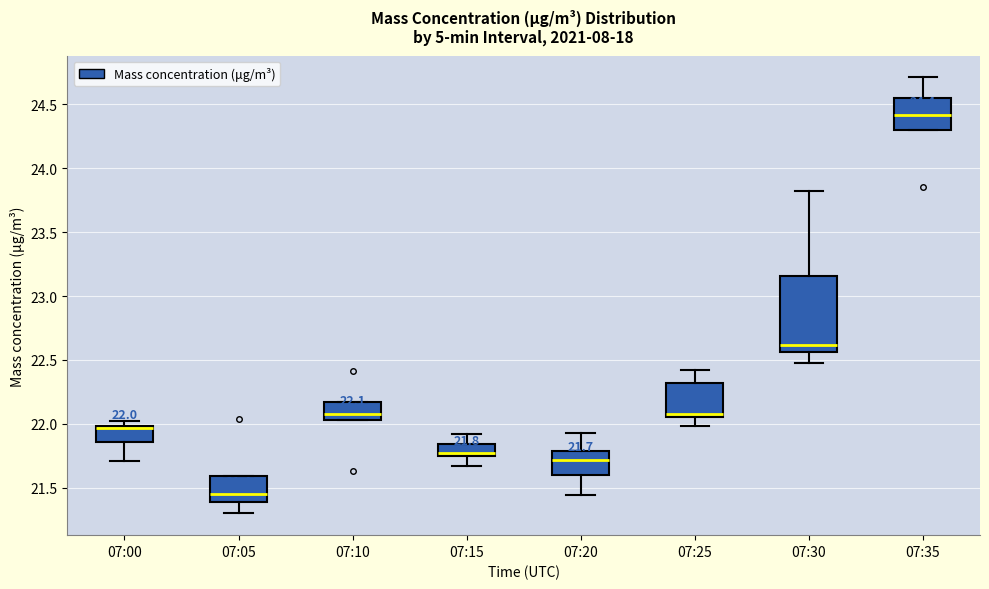

Which box is the tallest, from its lower edge to its upper edge?

07:30